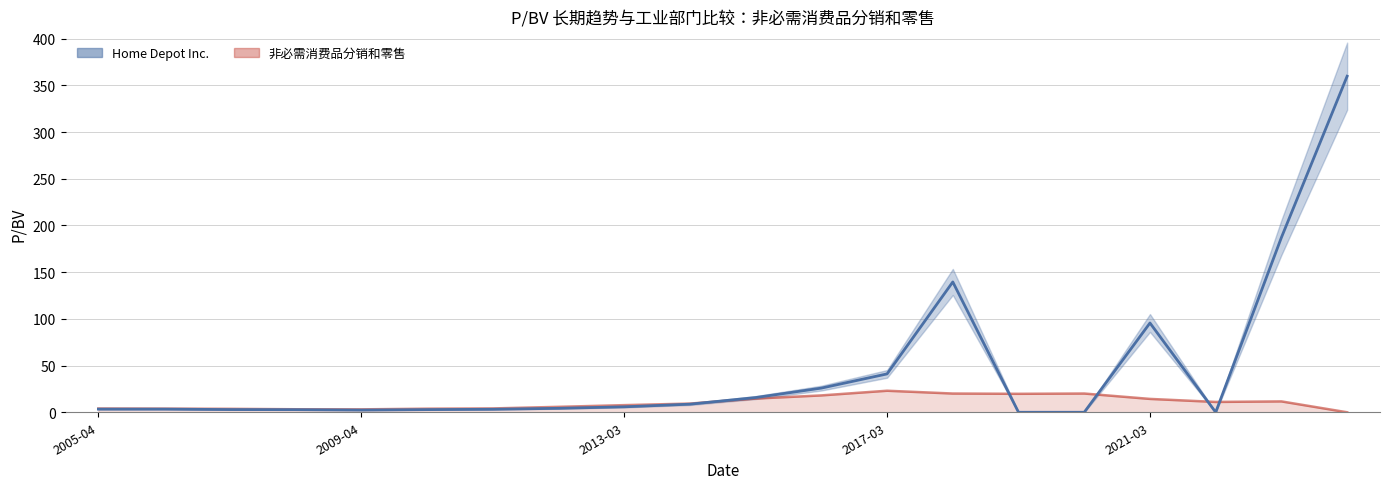

Rank the categories by 非必需消费品分销和零售 value from lowest to highest.

2024-03-13, 2009-04-02, 2008-04-03, 2007-03-29, 2010-03-25, 2006-03-29, 2005-04-11, 2011-03-24, 2012-03-22, 2013-03-28, 2014-03-27, 2022-03-23, 2023-03-15, 2021-03-24, 2015-03-26, 2016-03-24, 2019-03-28, 2018-03-22, 2020-03-25, 2017-03-23